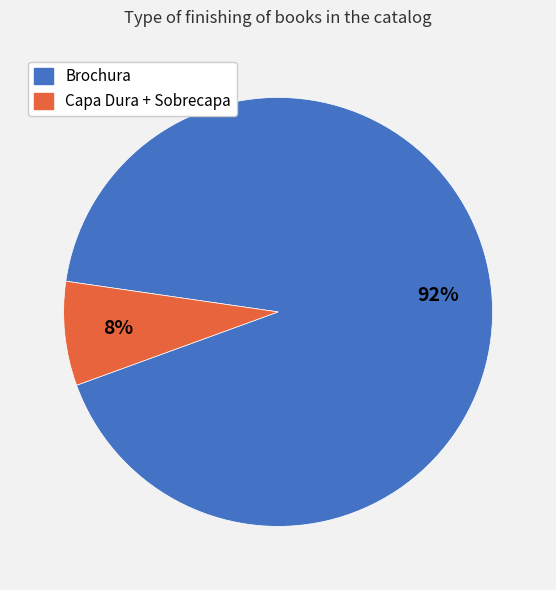

Which category has the biggest portion of the pie?

Brochura